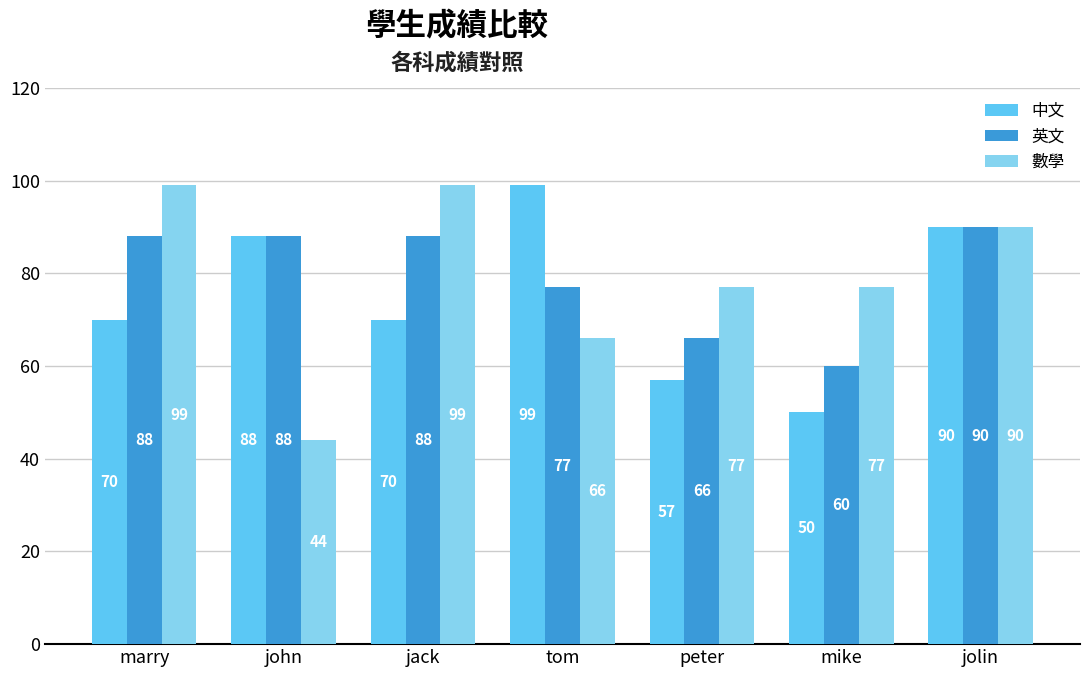

What is the total value across all series at tom?

242